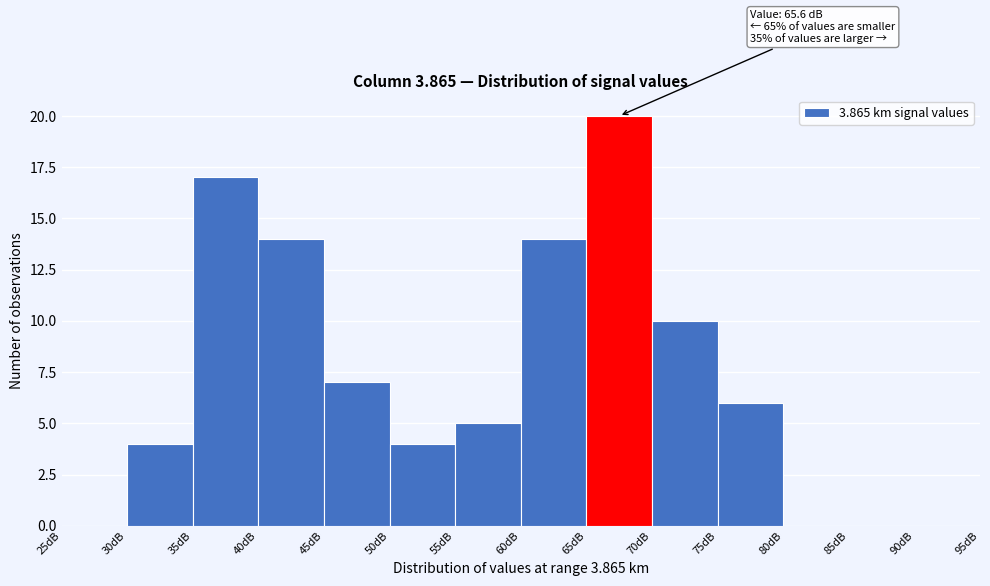

Over which range of the x-axis is the bar tallest?

65 to 70